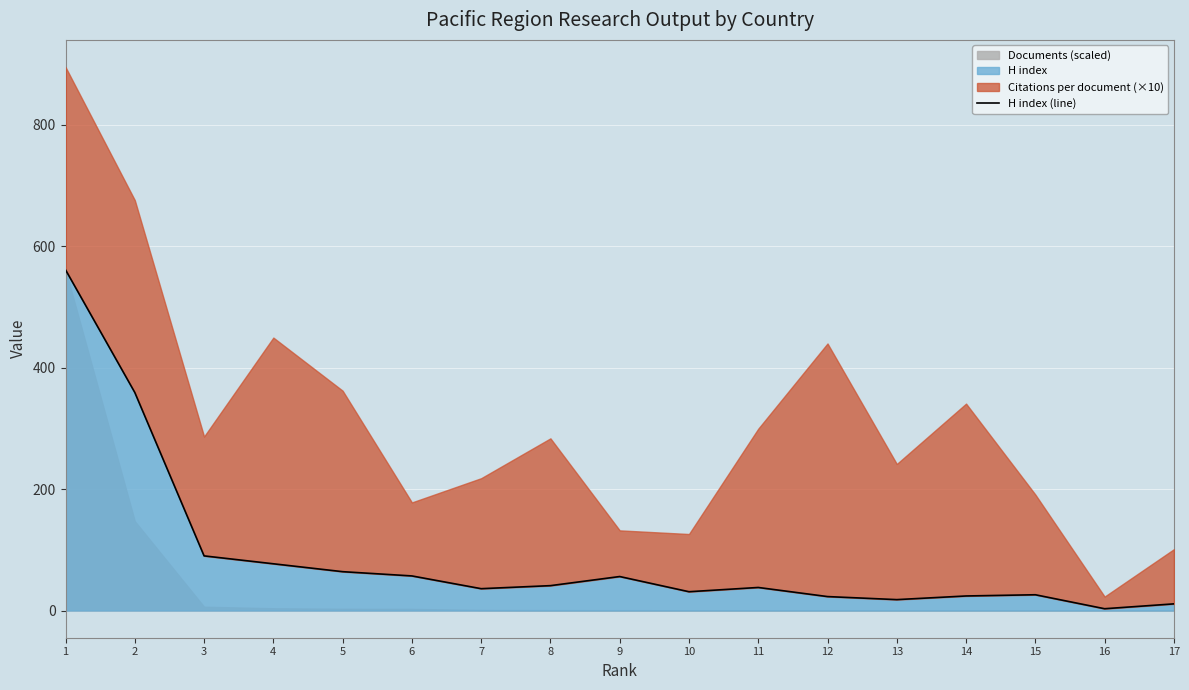

True or false: there are more than 0 points higher than both neighbors.

True